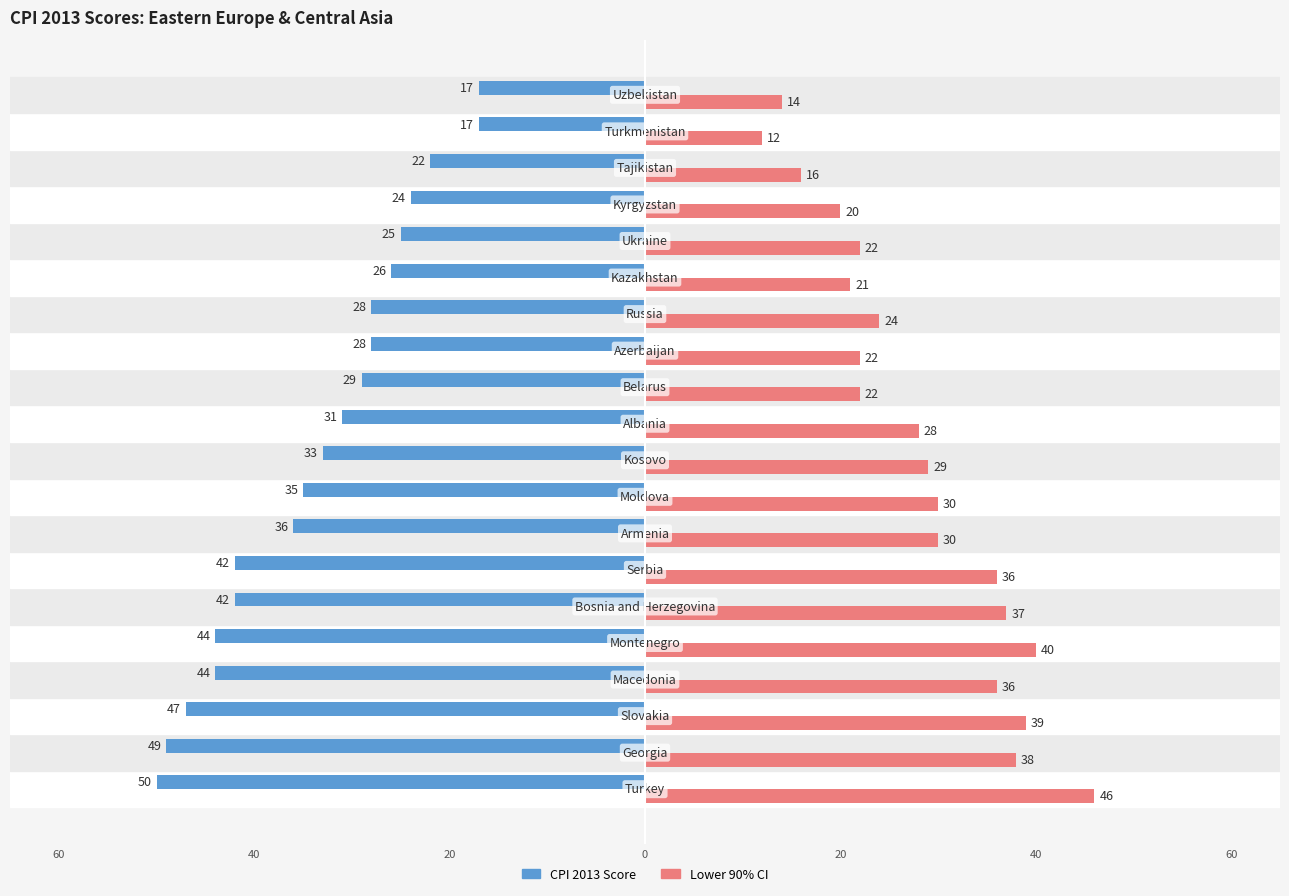

What are all the series names shown in the legend?

CPI 2013 Score, Lower 90% CI